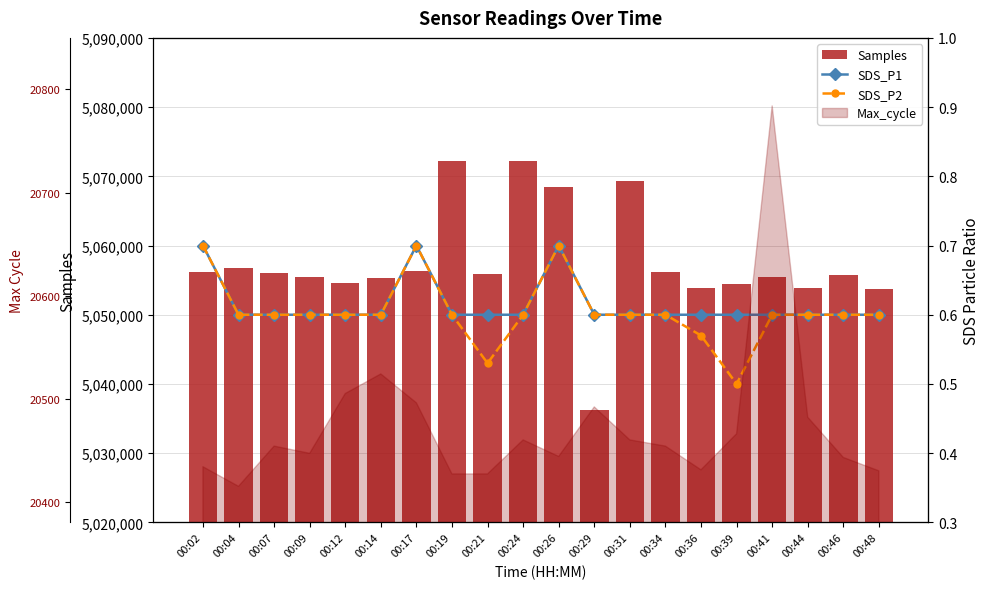

At 00:34, list the series in order from largest to smallest.

Samples, SDS_P1, SDS_P2